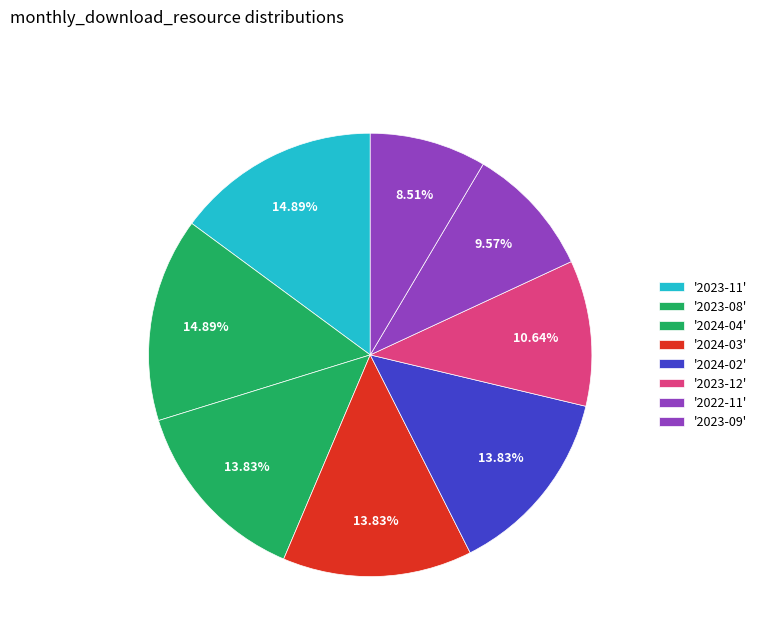

How many segments does this pie chart have?

8